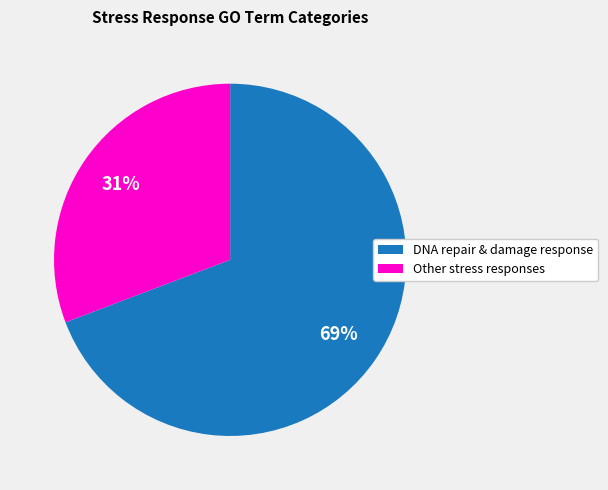

Is there a majority slice in this chart?

Yes